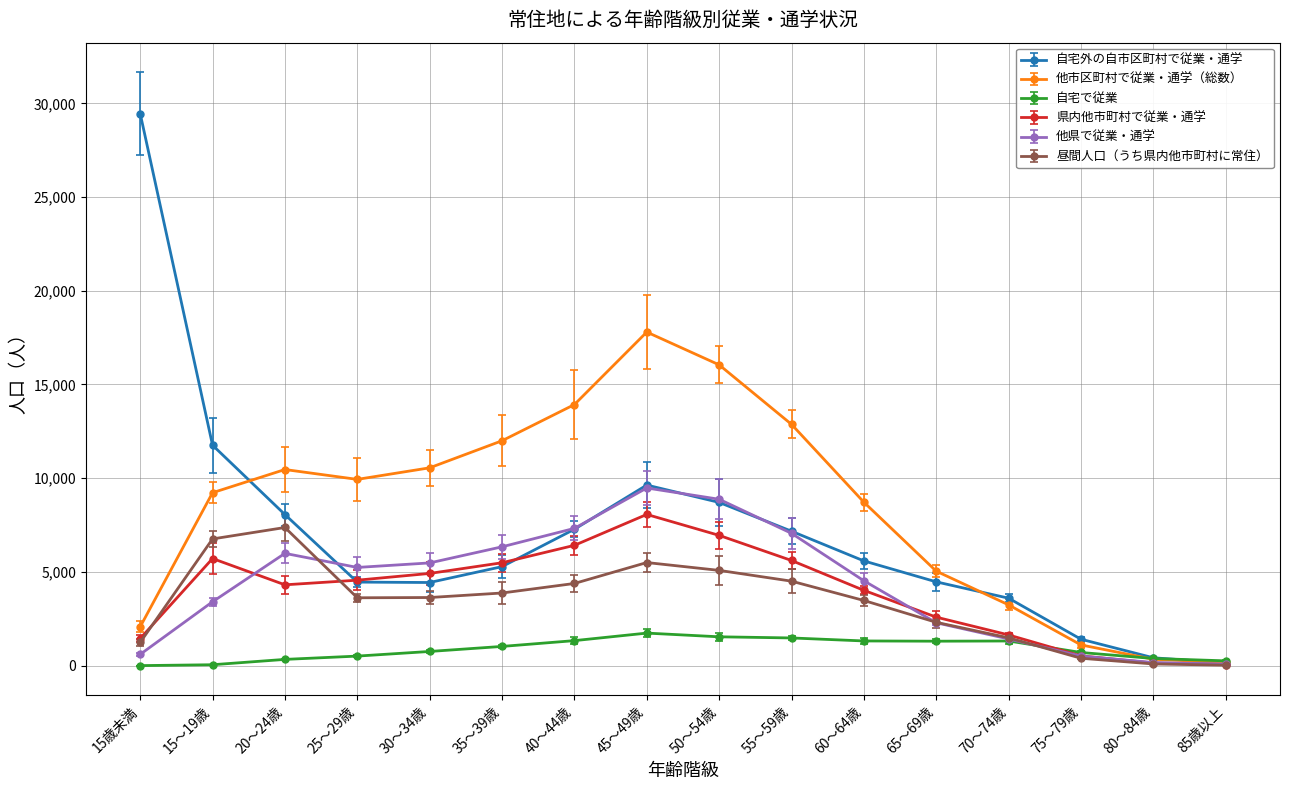

Which has a higher value, 25～29歳 or 40～44歳?

40～44歳